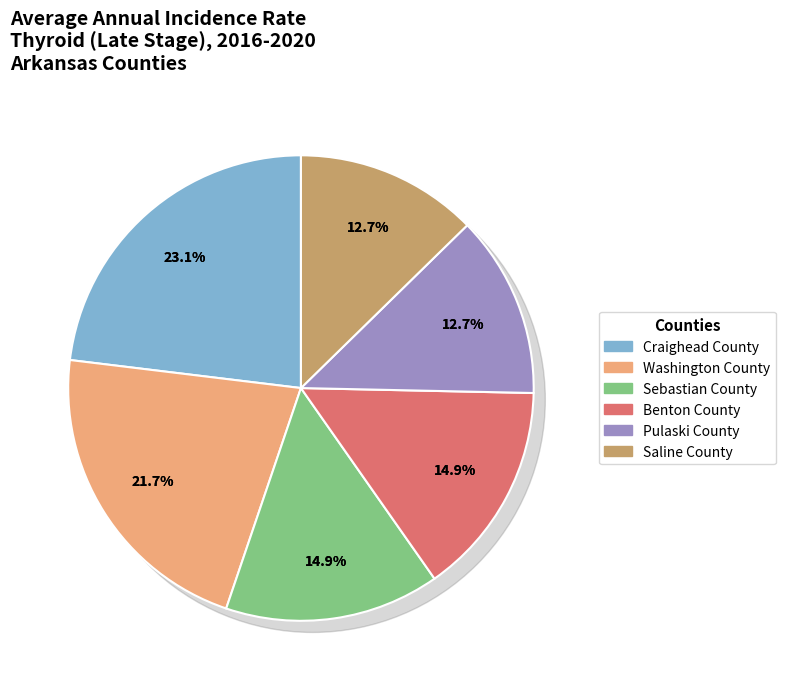

Between Sebastian County and Pulaski County, which is larger?

Sebastian County